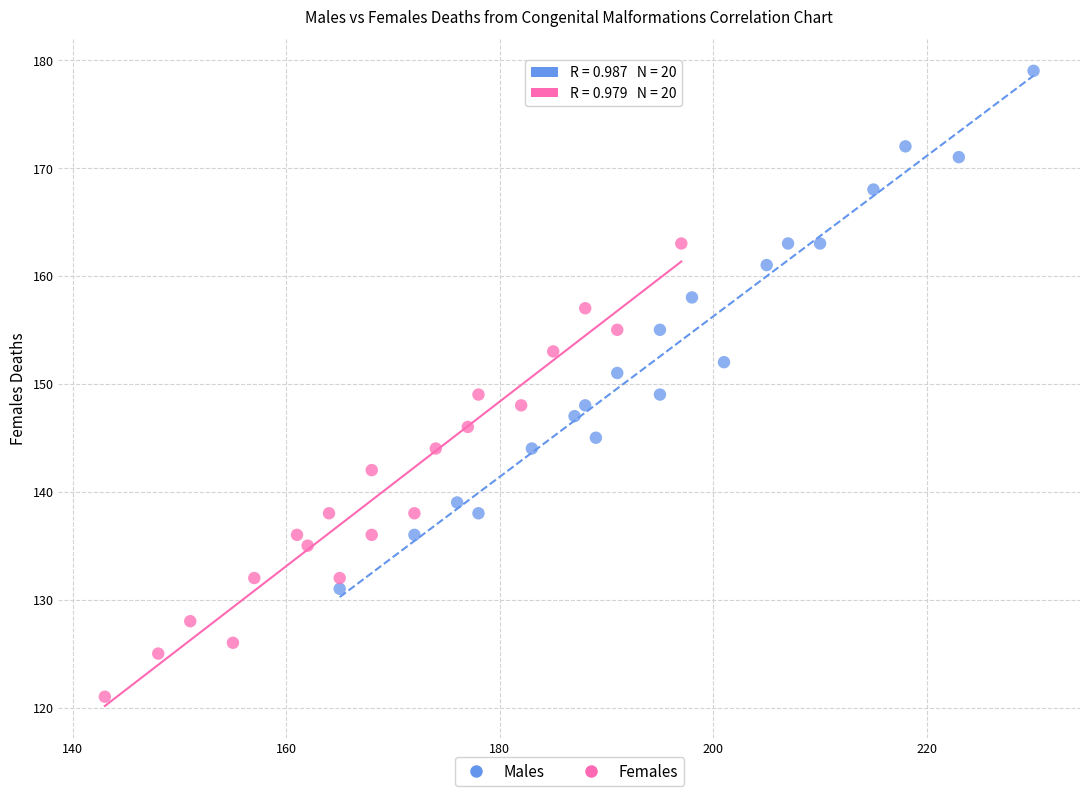

What are all the series names shown in the legend?

Males, Females